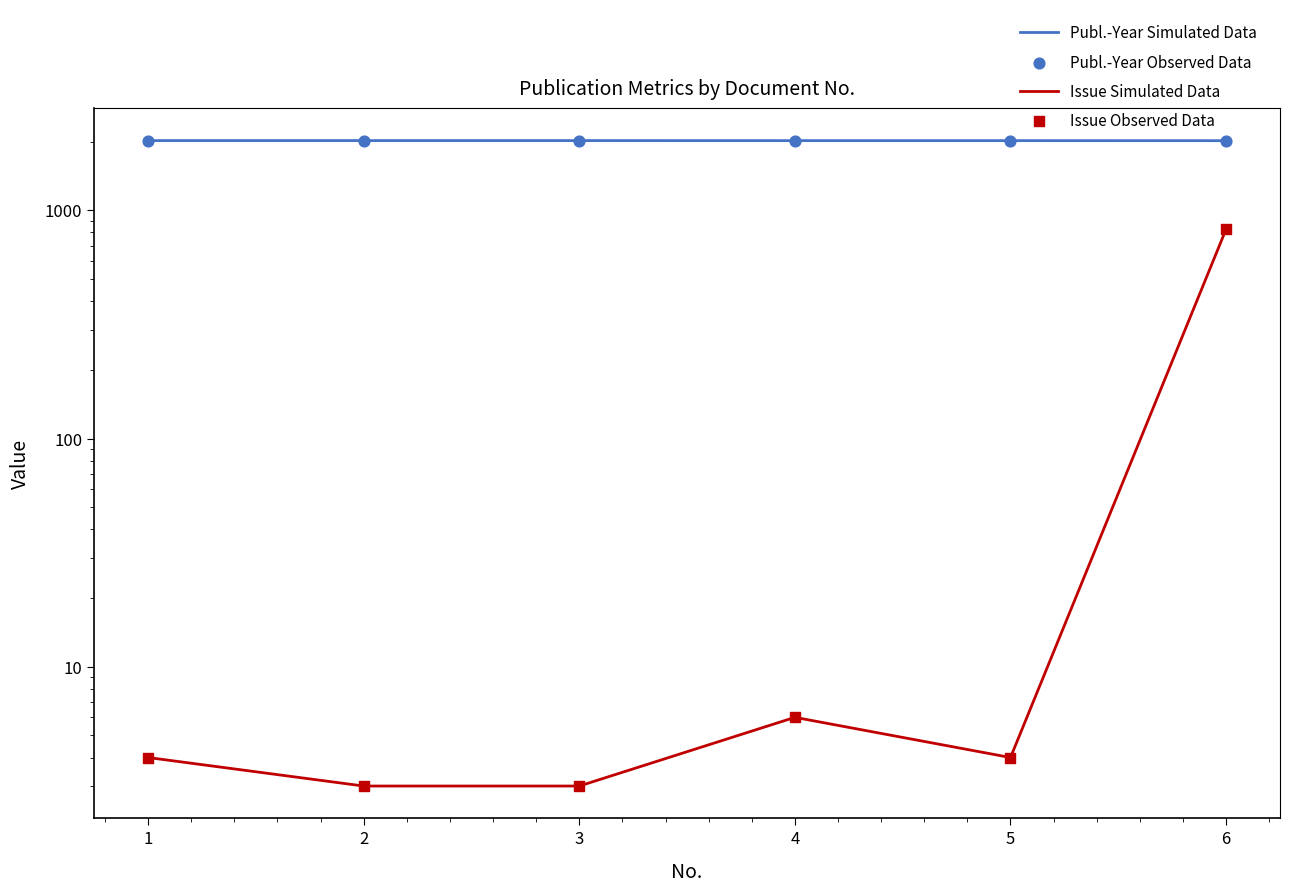

Which series has the largest Y range (max minus min)?

Issue Simulated Data